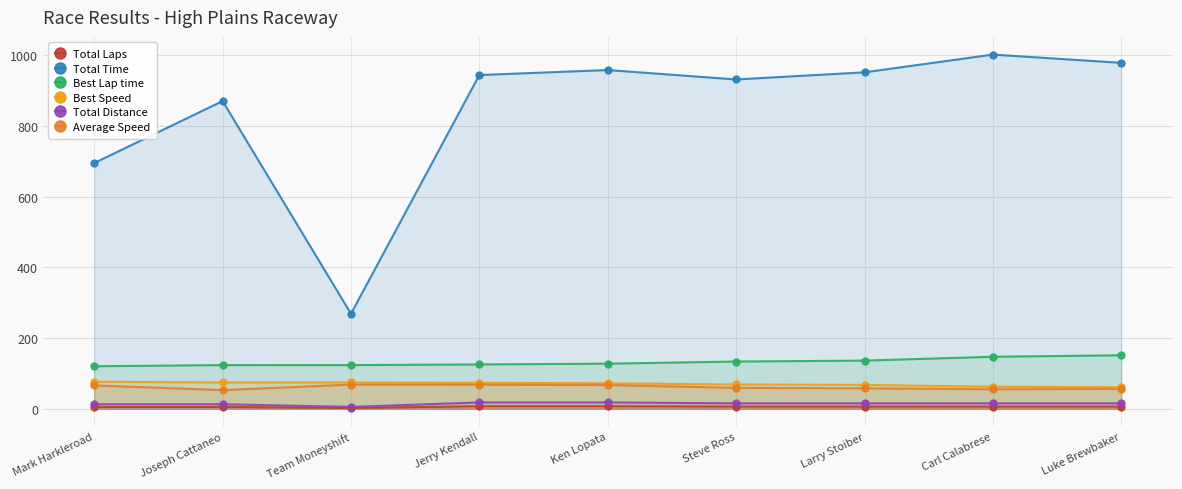

At how many categories does at least one series exceed 734?

7